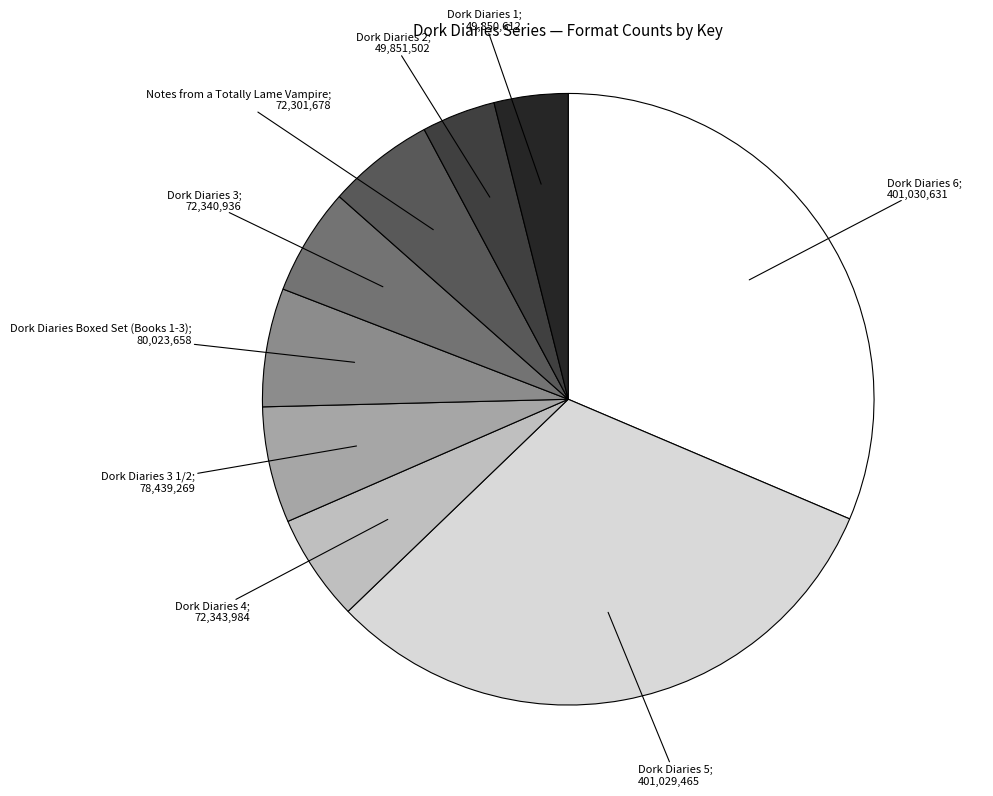

How many slices are in this pie chart?

9